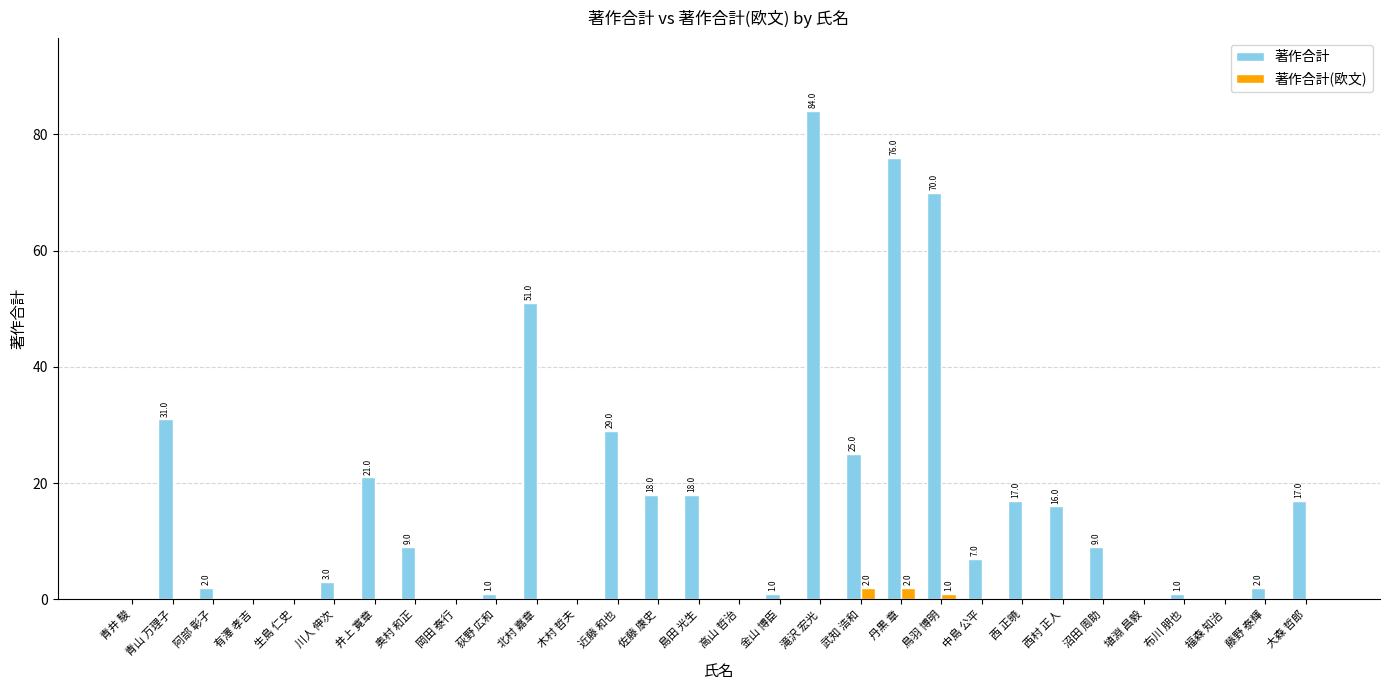

Which series has the largest total across all categories?

著作合計